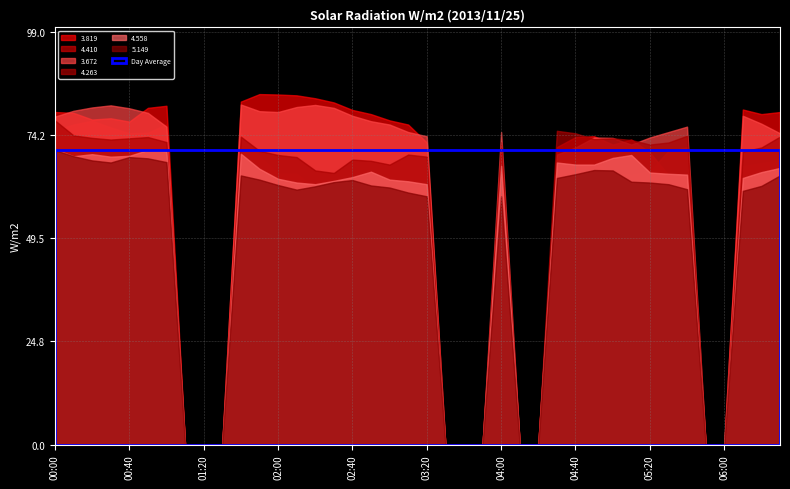

What is the sum of the 5.149 values at 2013/11/25 06:20 and 2013/11/25 02:40?

125.4